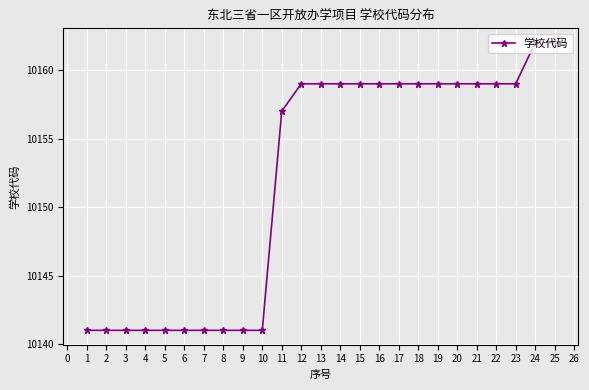

What is the change in value from 6 to 14?

+18